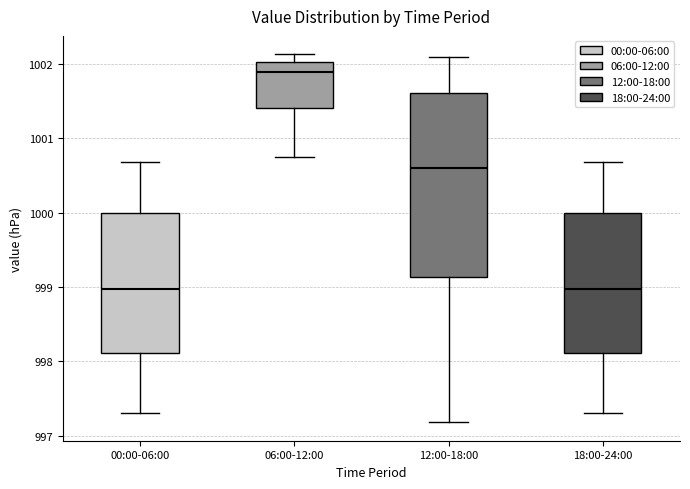

Comparing the boxes themselves (not the whiskers), which one is the tallest?

12:00-18:00